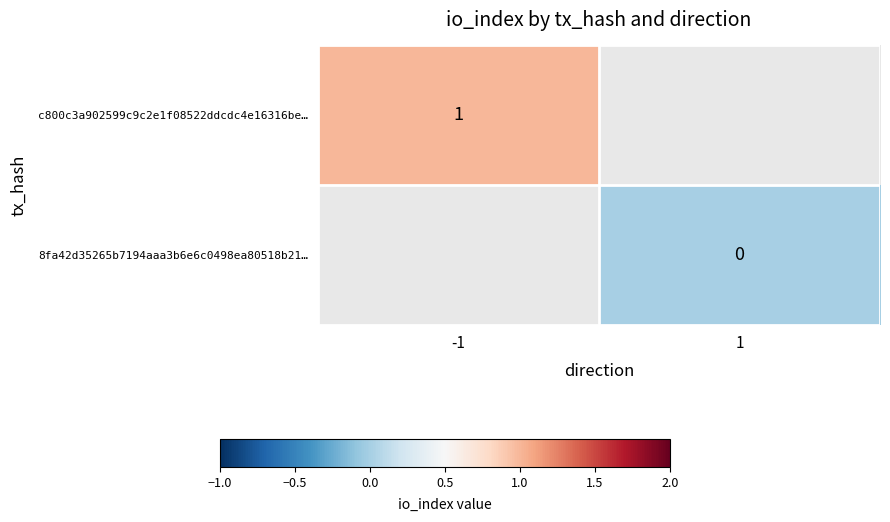

At how many categories does at least one series exceed 0?

1